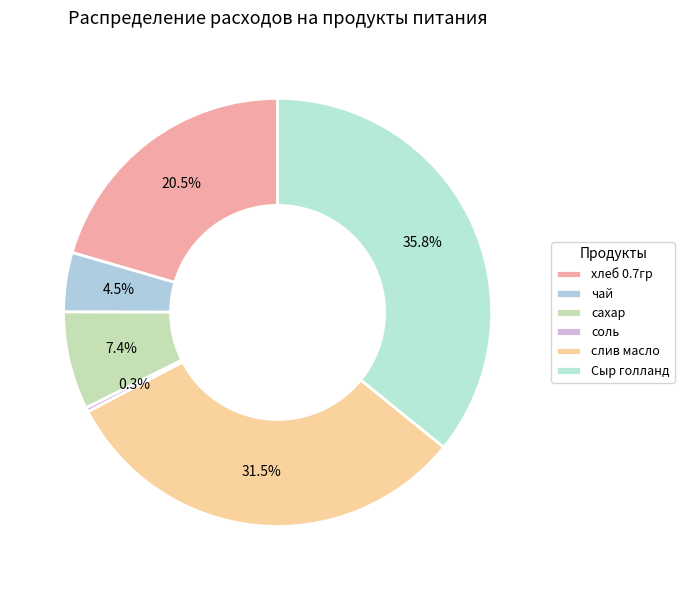

How many segments does this pie chart have?

6